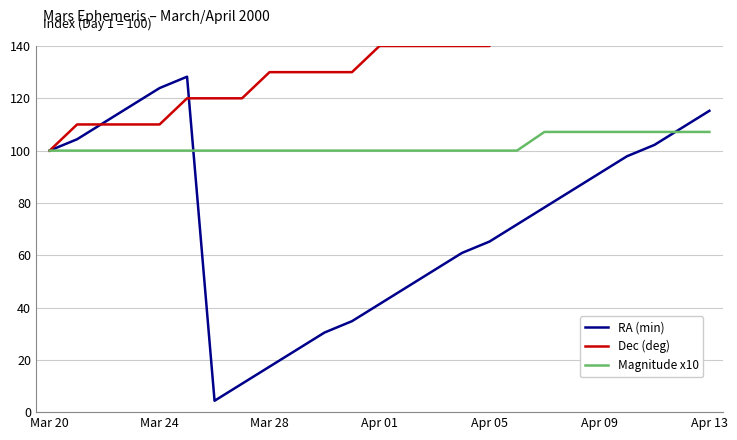

List the series in order of their peak value, highest first.

Dec (deg), RA (min), Magnitude x10